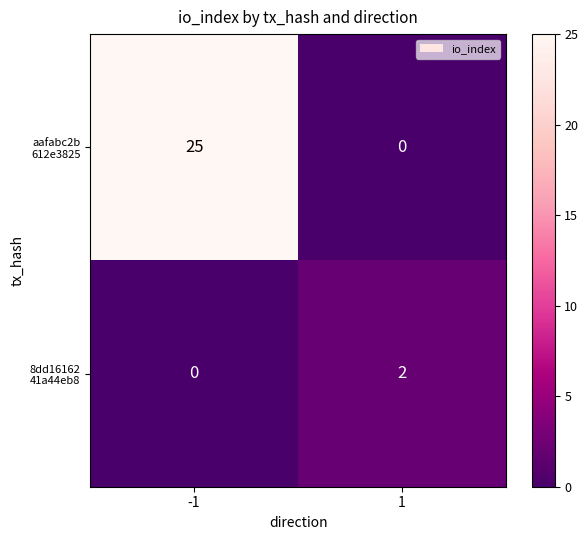

What is the total value across all series at -1?

25